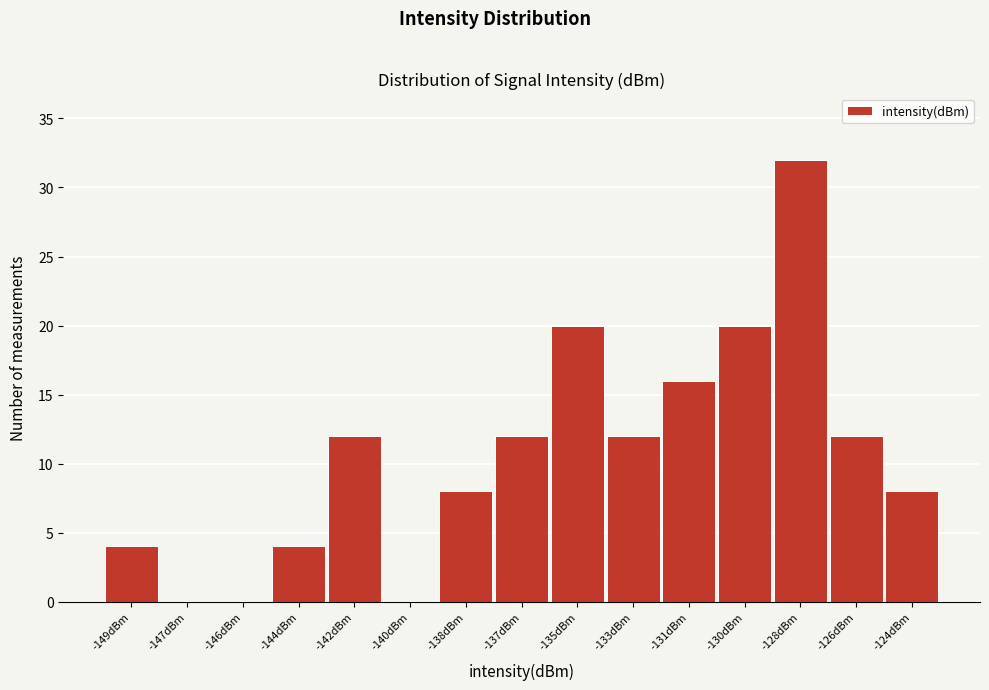

Reading left to right, list all the values displayed in this chart.

-149dBm=4	-147dBm=0	-146dBm=0	-144dBm=4	-142dBm=12	-140dBm=0	-138dBm=8	-137dBm=12	-135dBm=20	-133dBm=12	-131dBm=16	-130dBm=20	-128dBm=32	-126dBm=12	-124dBm=8